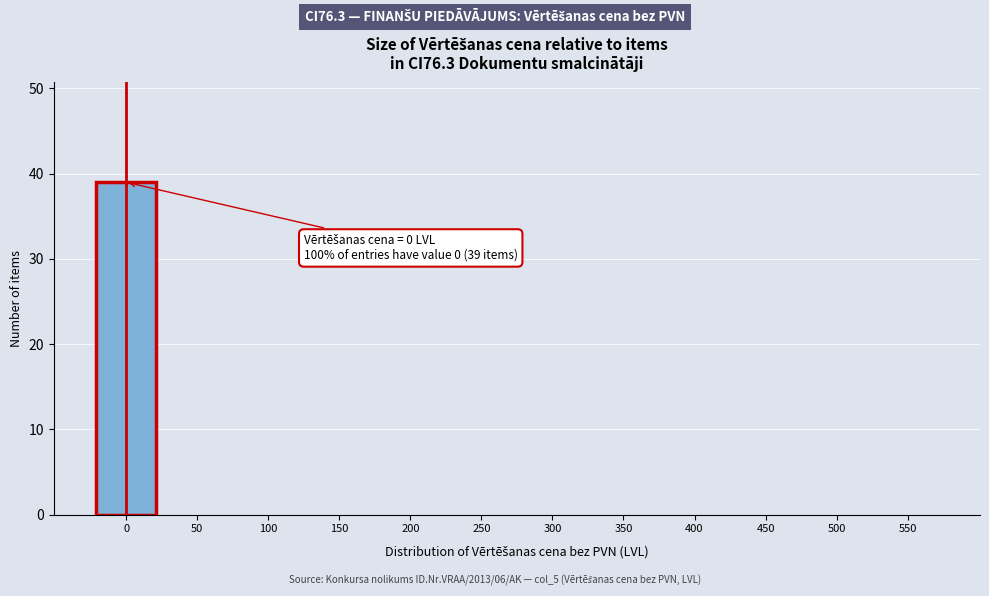

Reading left to right, list all the values displayed in this chart.

0=39	50=0	100=0	150=0	200=0	250=0	300=0	350=0	400=0	450=0	500=0	550=0